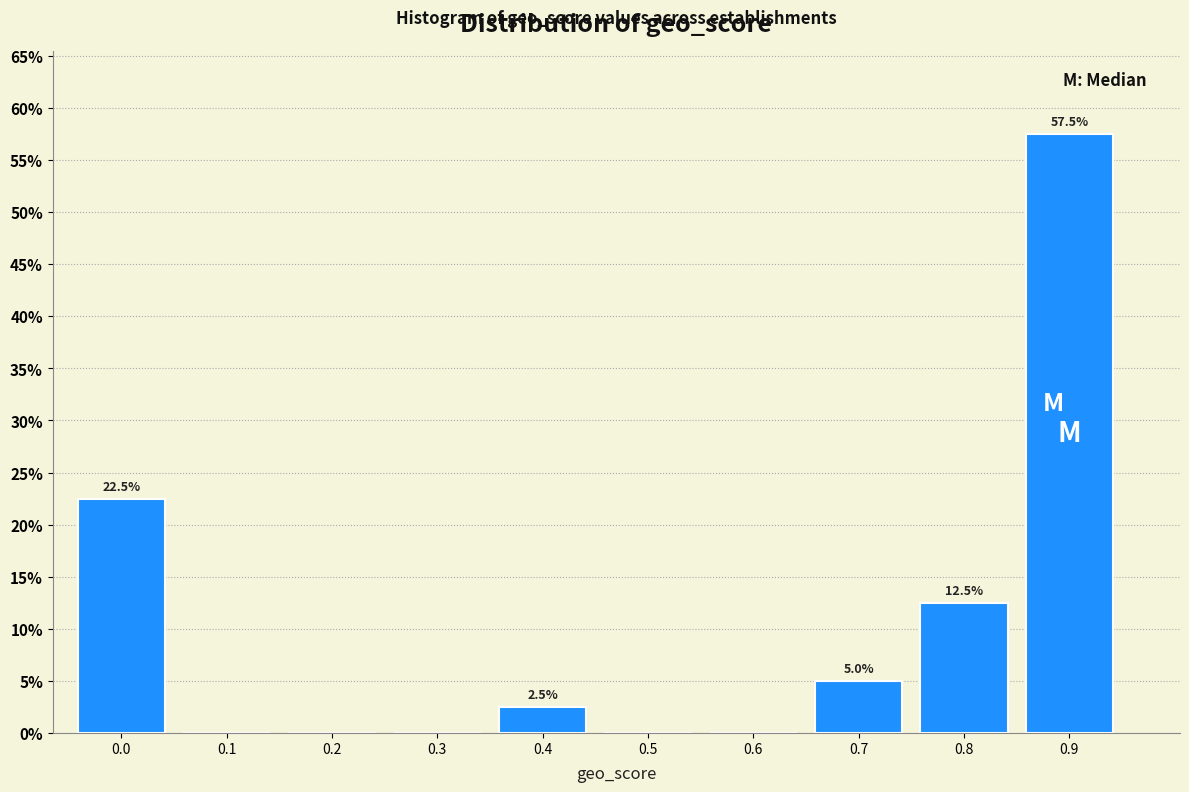

Reading right to left, extract all data points from this chart.

0.9=57.5	0.8=12.5	0.7=5.0	0.6=0.0	0.5=0.0	0.4=2.5	0.3=0.0	0.2=0.0	0.1=0.0	0.0=22.5